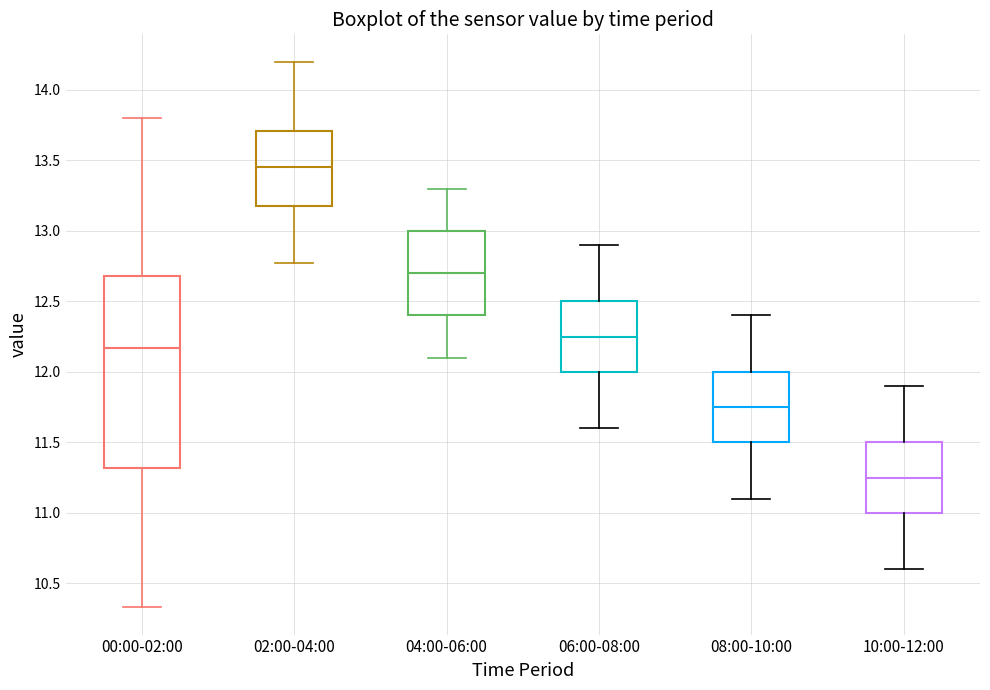

Which box has the lowest median line?

10:00-12:00